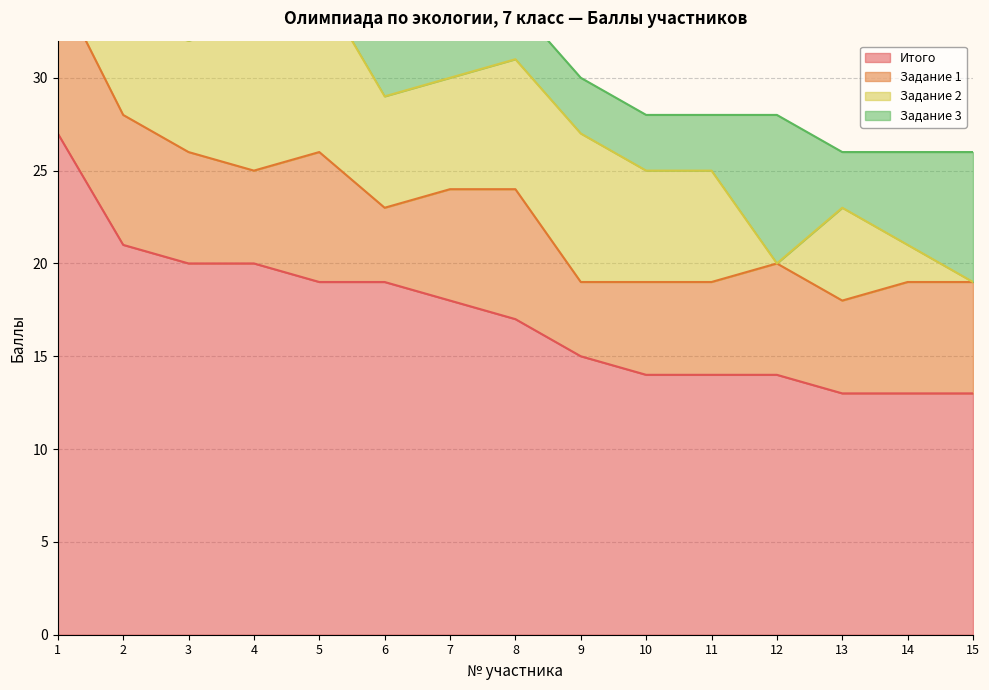

Reading left to right, extract all data points from this chart.

Итого: 27	21	20	20	19	19	18	17	15	14	14	14	13	13	13
Задание 1: 8	7	6	5	7	4	6	7	4	5	5	6	5	6	6
Задание 2: 10	5	6	8	9	6	6	7	8	6	6	0	5	2	0
Задание 3: 9	9	8	7	3	9	6	3	3	3	3	8	3	5	7